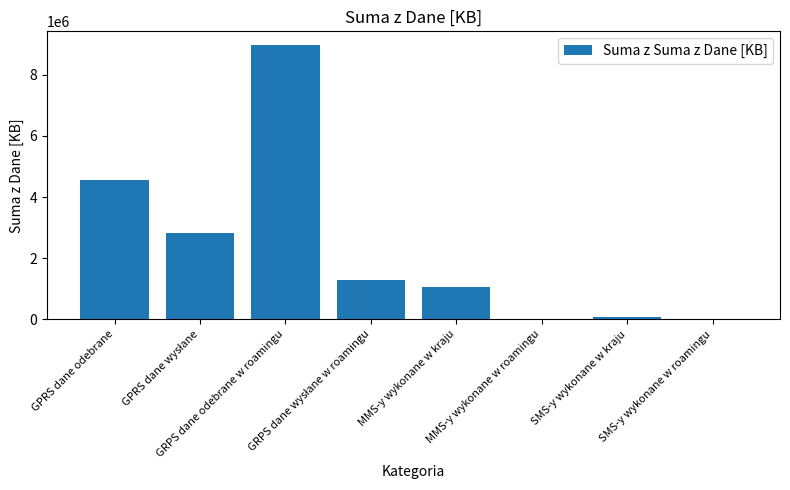

What is the sum of all values?

18765131